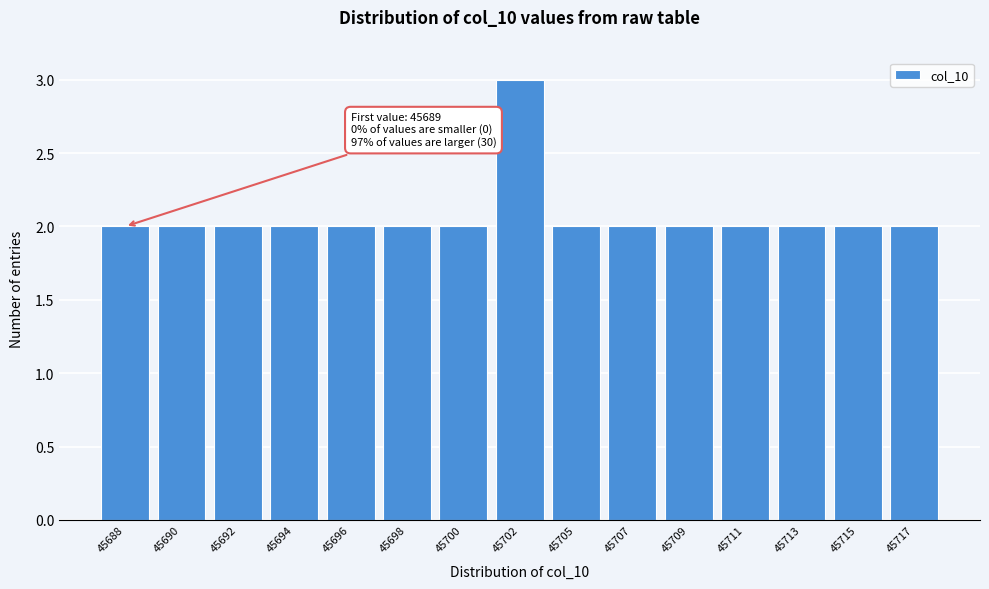

Reading left to right, list all the values displayed in this chart.

45688=2	45690=2	45692=2	45694=2	45696=2	45698=2	45700=2	45702=3	45705=2	45707=2	45709=2	45711=2	45713=2	45715=2	45717=2